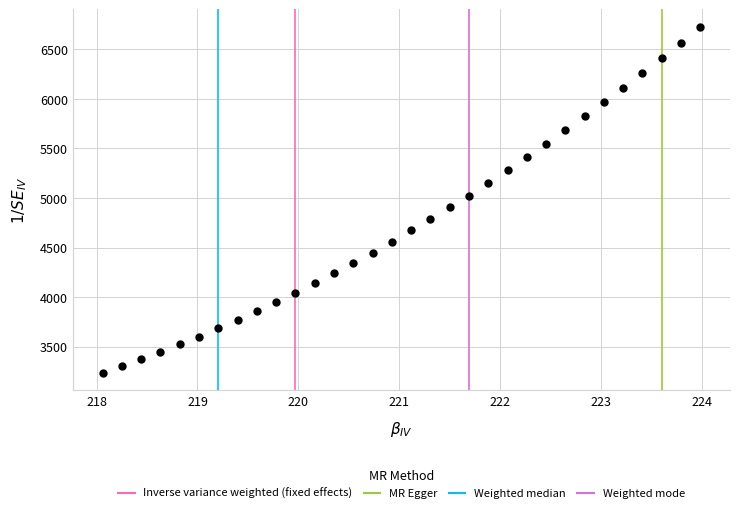

What is the range of X values (max minus min)?

5.9